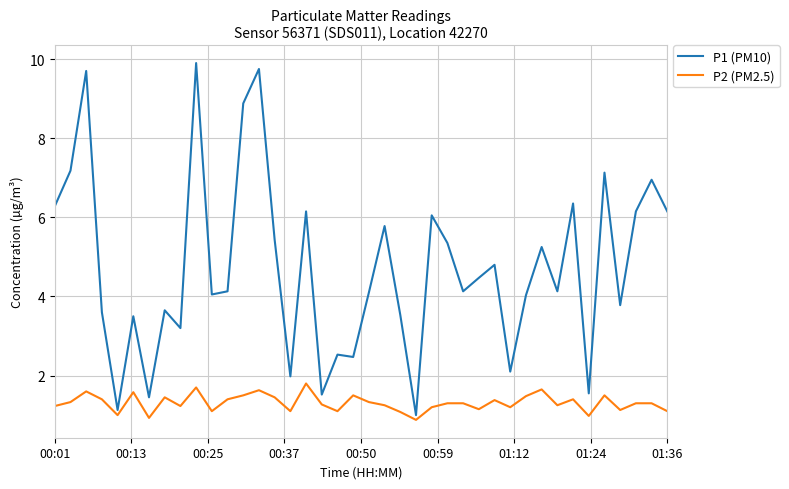

What is the greatest value displayed?

9.9